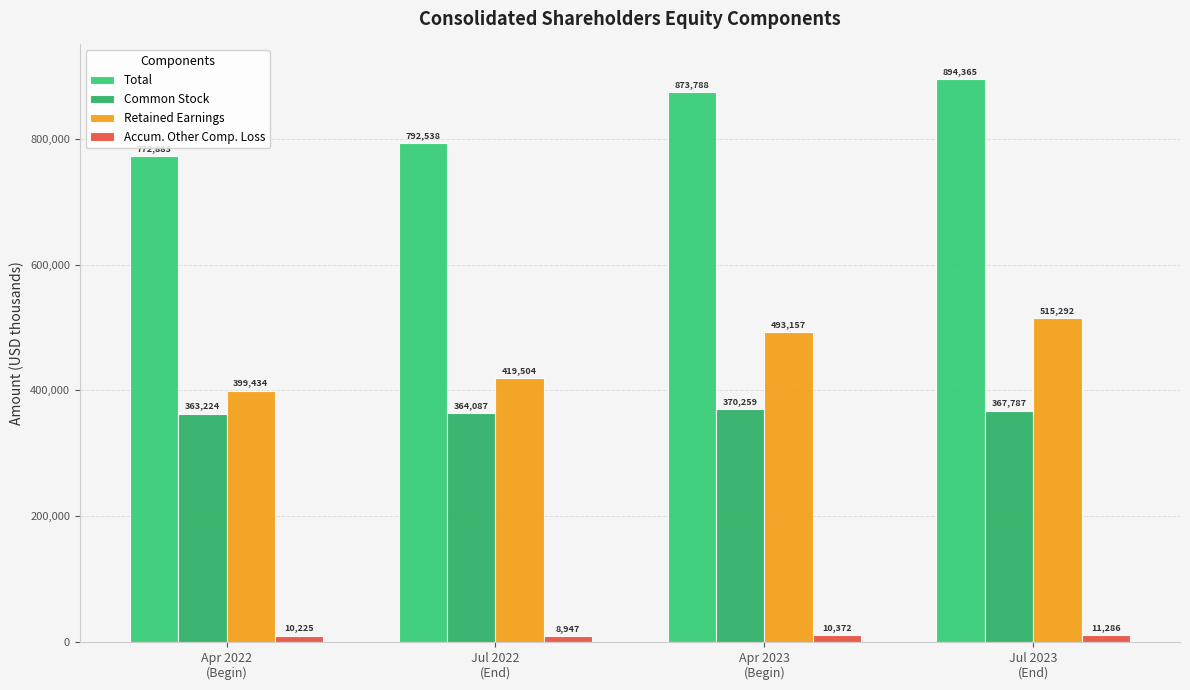

What are all the series names shown in the legend?

Total, Common Stock, Retained Earnings, Accum. Other Comp. Loss